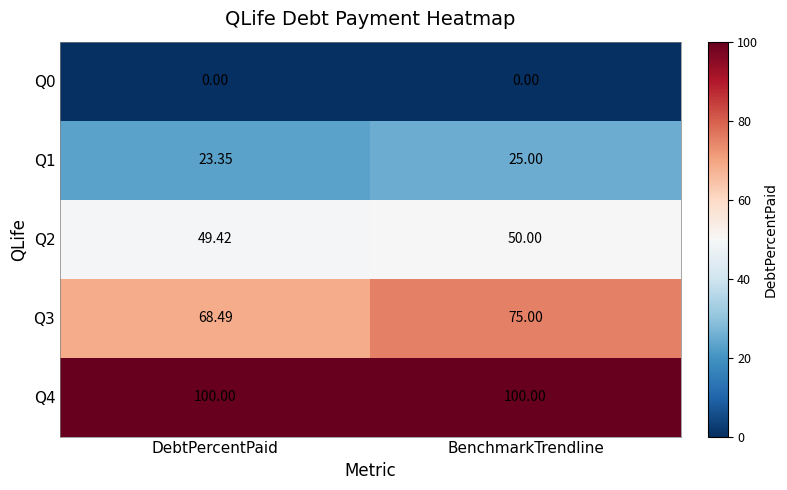

How many series are shown in this chart?

5